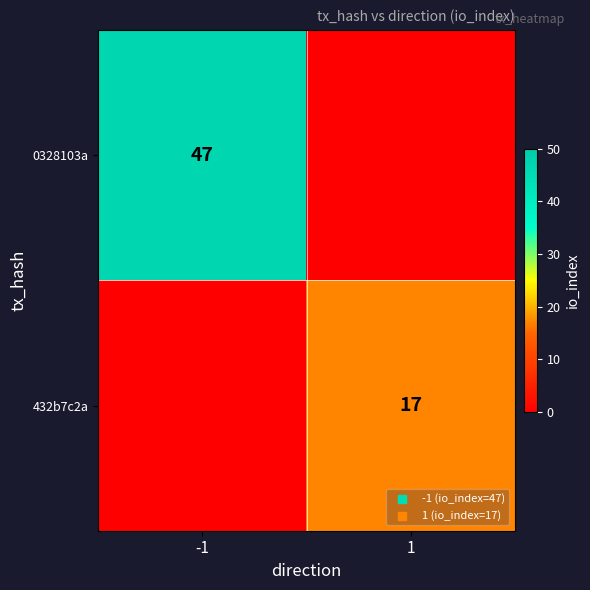

True or false: 432b7c2a has a value of 17 at 1.

True